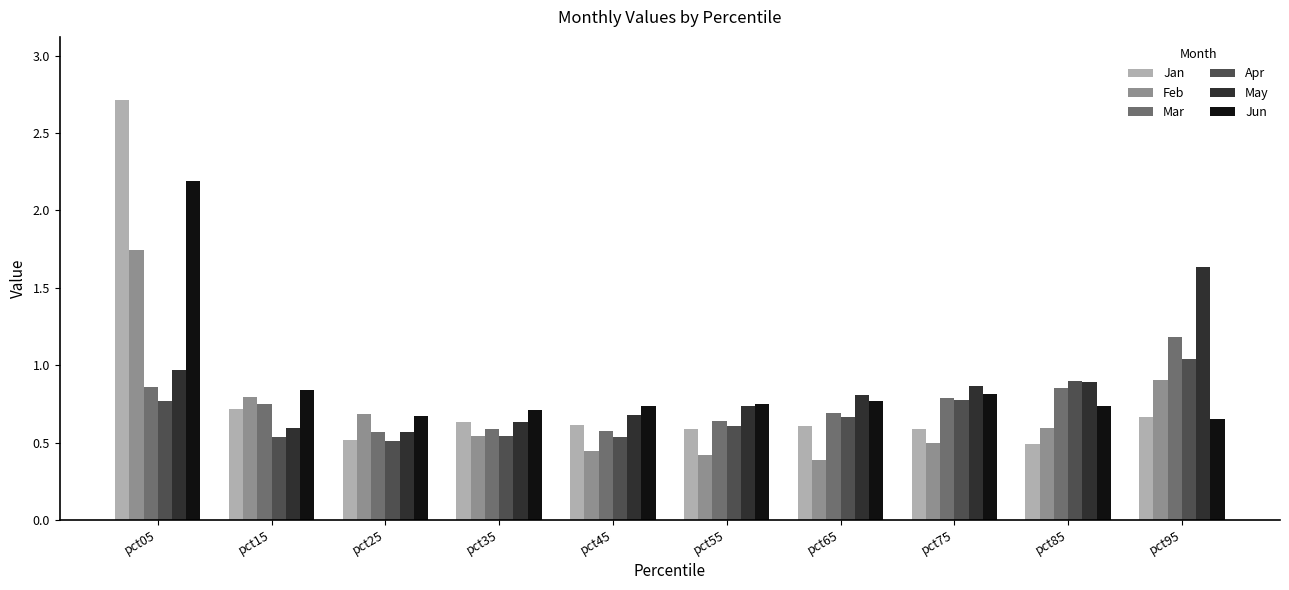

The value of May at pct85 is 0.9. True or false?

True